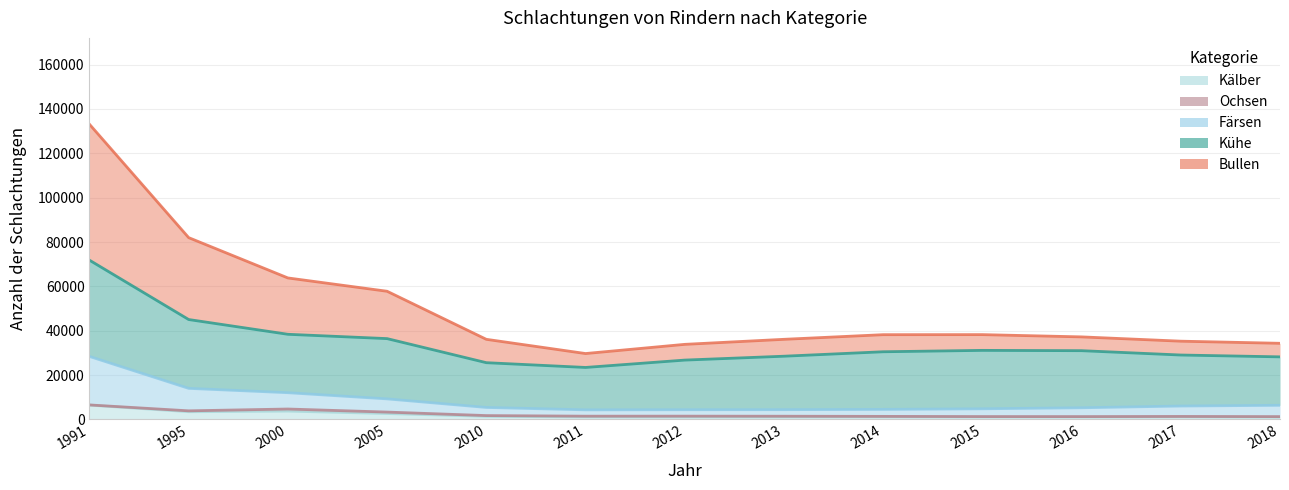

Does the chart display data point markers on the line(s)?

No